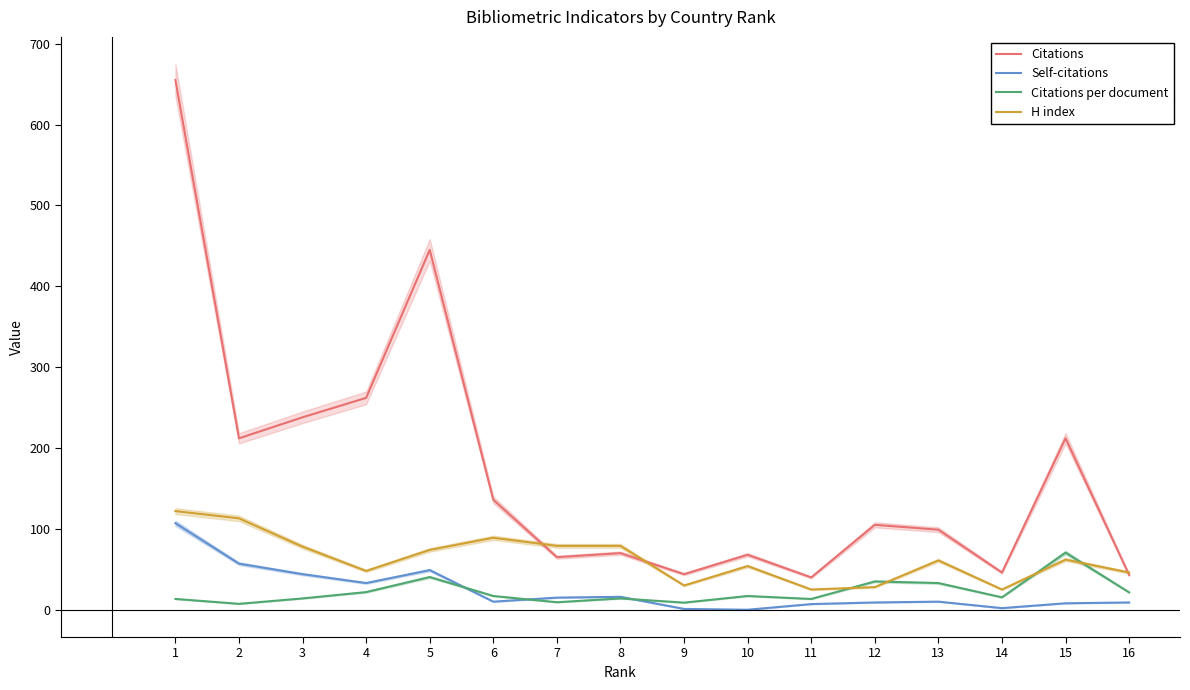

Reading left to right, transcribe all the data shown in this chart.

Citations: 1=655.0	2=212.0	3=238.0	4=262.0	5=445.0	6=136.0	7=65.0	8=70.0	9=44.0	10=68.0	11=40.0	12=105.0	13=99.0	14=46.0	15=212.0	16=43.0
Self-citations: 1=107.0	2=57.0	3=44.0	4=33.0	5=49.0	6=10.0	7=15.0	8=16.0	9=1.0	10=0.0	11=7.0	12=9.0	13=10.0	14=2.0	15=8.0	16=9.0
Citations per document: 1=13.4	2=7.3	3=14.0	4=21.8	5=40.5	6=17.0	7=9.3	8=14.0	9=8.8	10=17.0	11=13.3	12=35.0	13=33.0	14=15.3	15=70.7	16=21.5
H index: 1=122.0	2=113.0	3=78.0	4=48.0	5=74.0	6=89.0	7=79.0	8=79.0	9=30.0	10=54.0	11=25.0	12=28.0	13=61.0	14=25.0	15=62.0	16=46.0